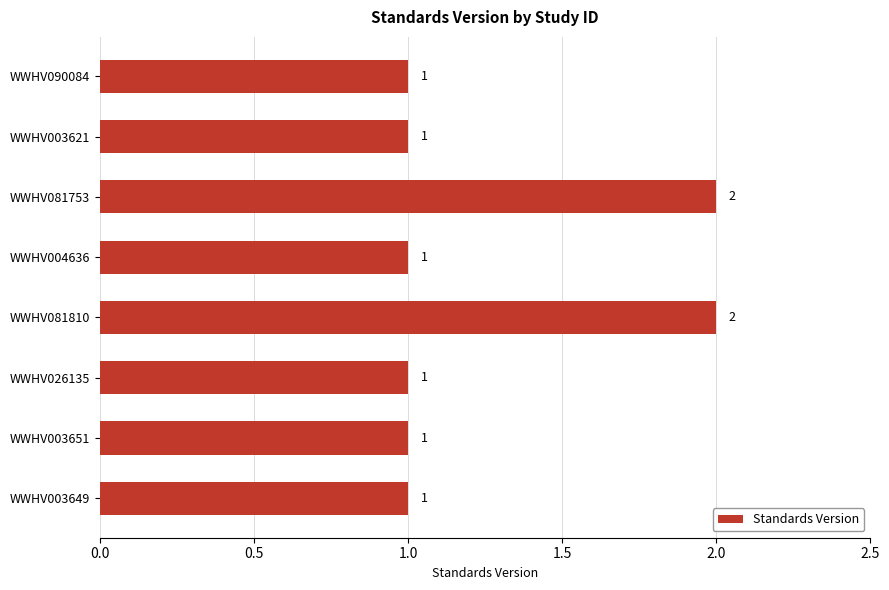

Reading top to bottom, list all the values displayed in this chart.

WWHV090084=1	WWHV003621=1	WWHV081753=2	WWHV004636=1	WWHV081810=2	WWHV026135=1	WWHV003651=1	WWHV003649=1